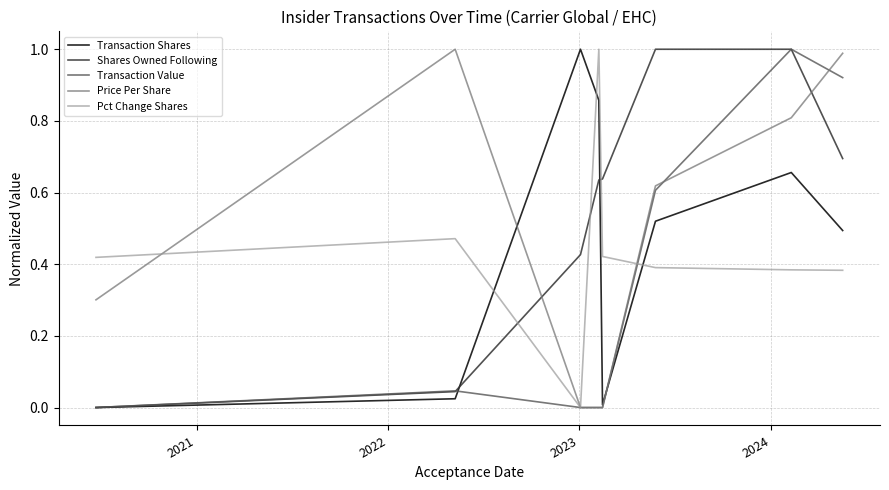

Which series has the largest total across all categories?

Shares Owned Following